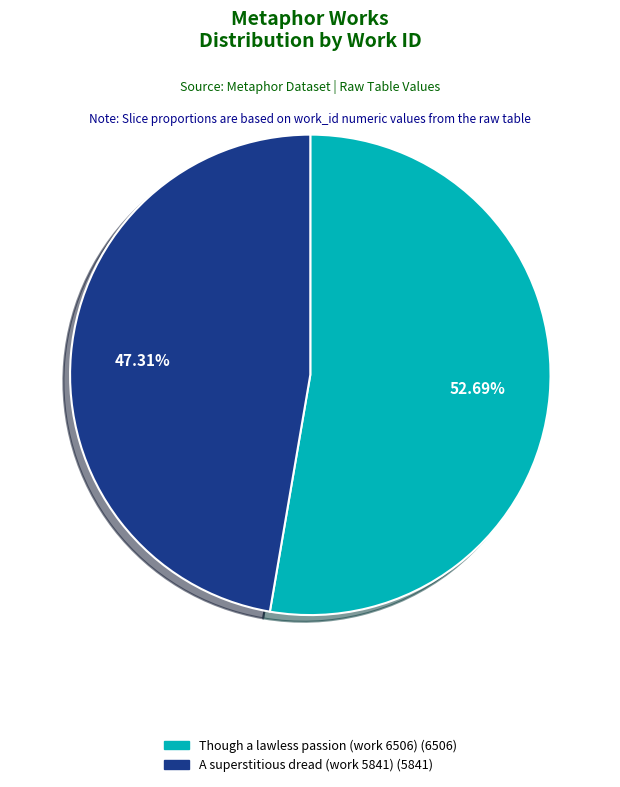

To the nearest percent, what is the difference between the Though a lawless passion (work 6506) and A superstitious dread (work 5841) slice percentages?

5%